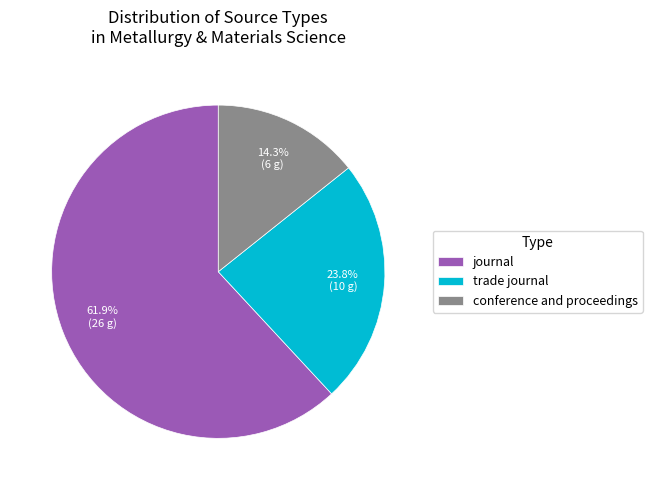

To the nearest percent, what percentage of the pie is trade journal?

24%